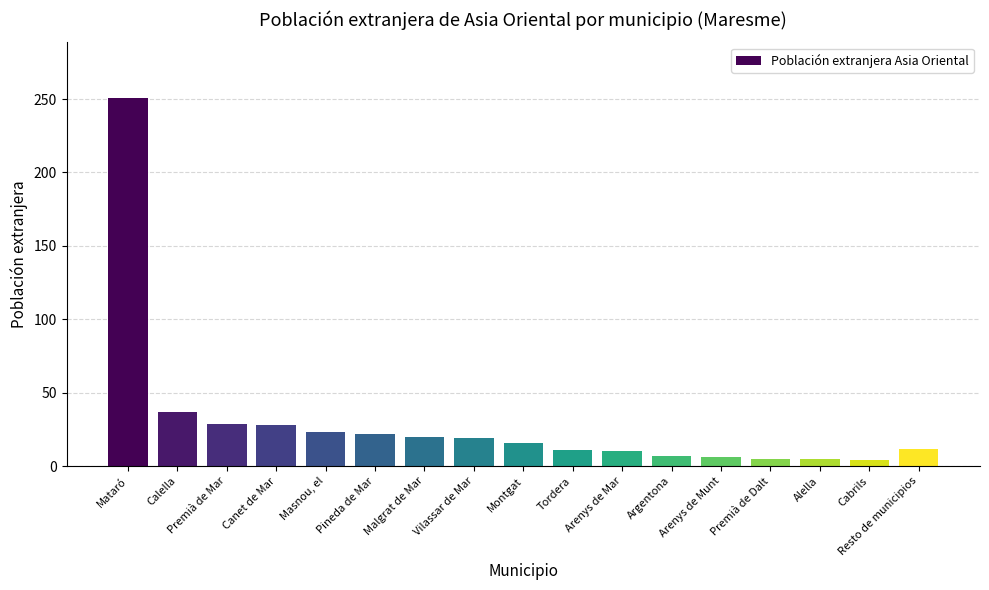

The value at Arenys de Mar is 10. True or false?

True